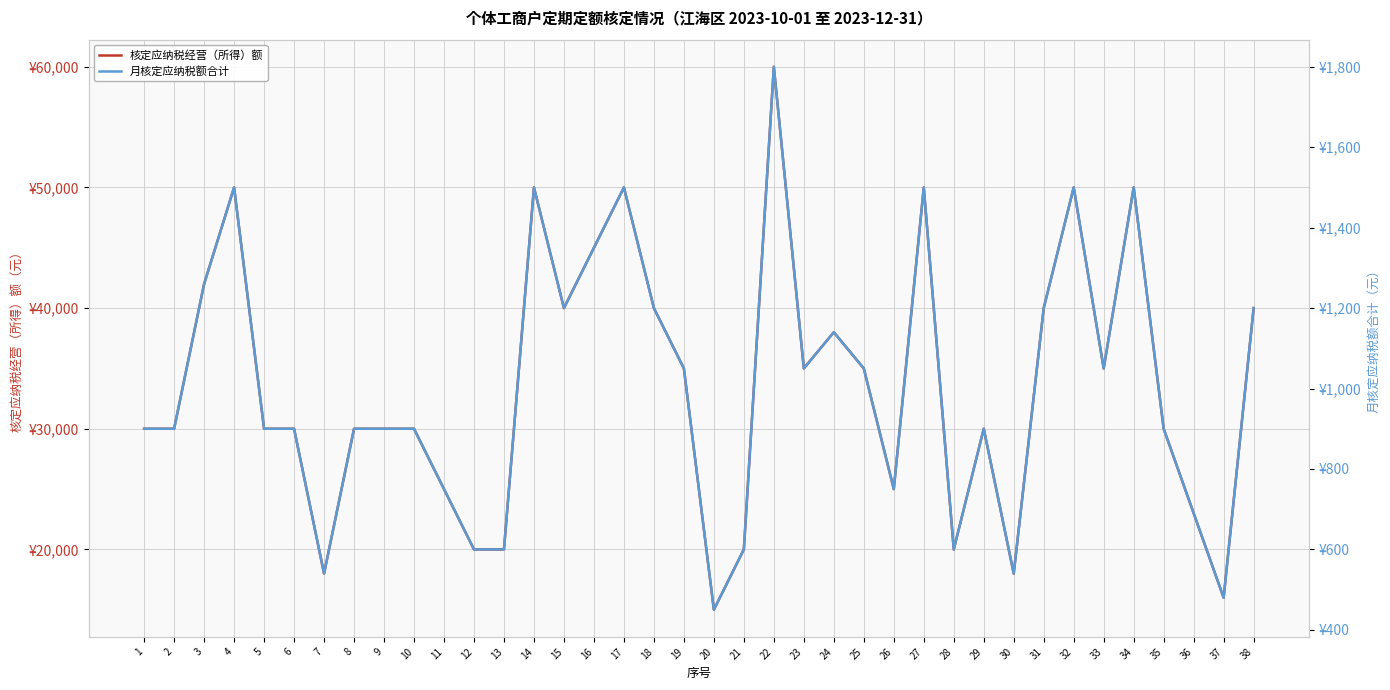

At which category is the sum across all series the highest?

22